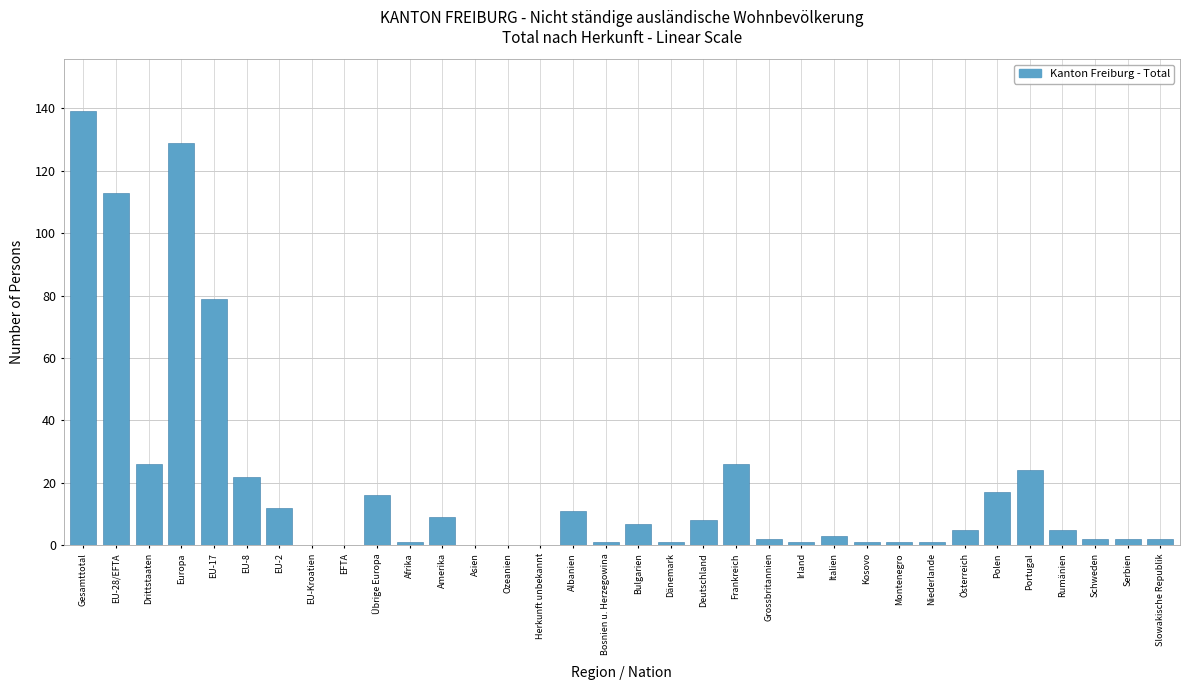

Where is the data nearest to the value 69?

EU-17